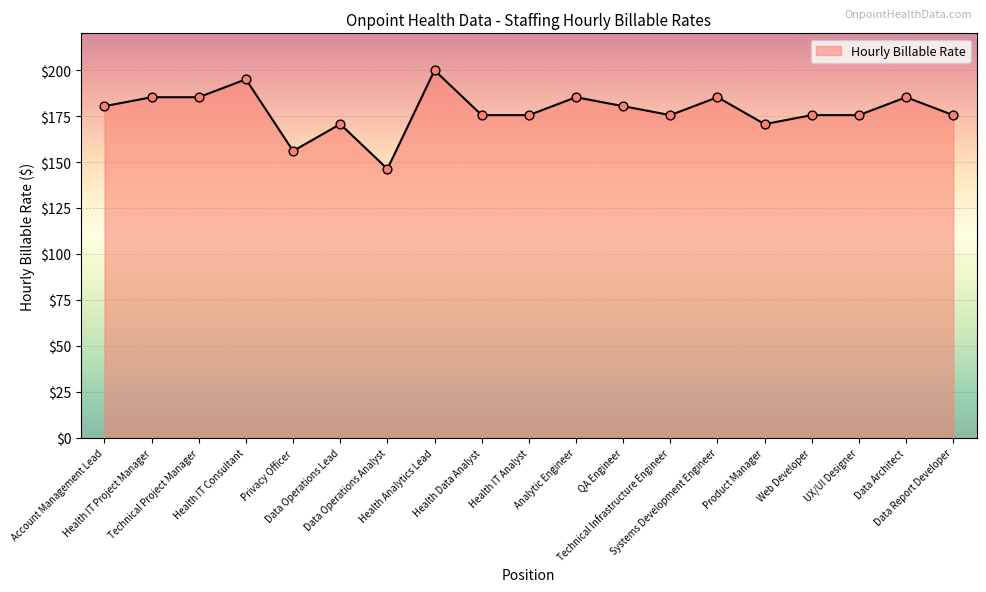

What is the change in value from Data Operations Lead to Health IT Analyst?

+4.9